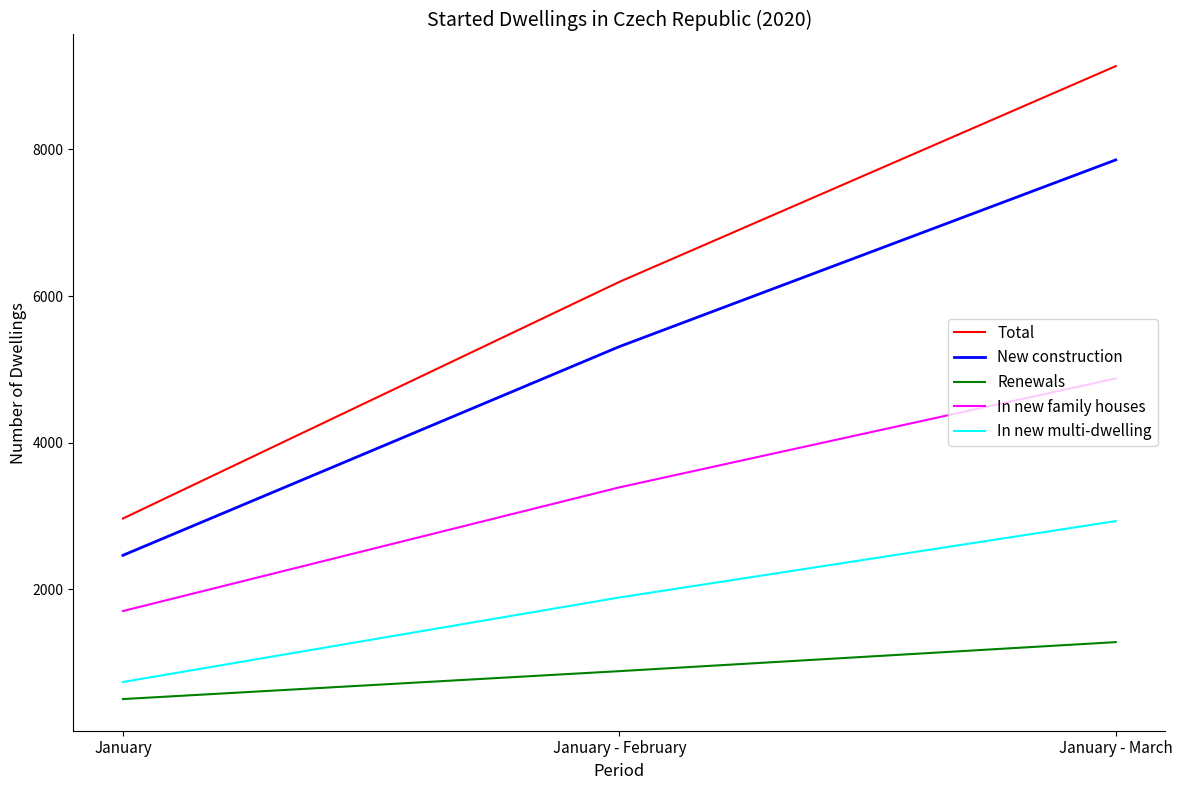

What position from the right is January?

3